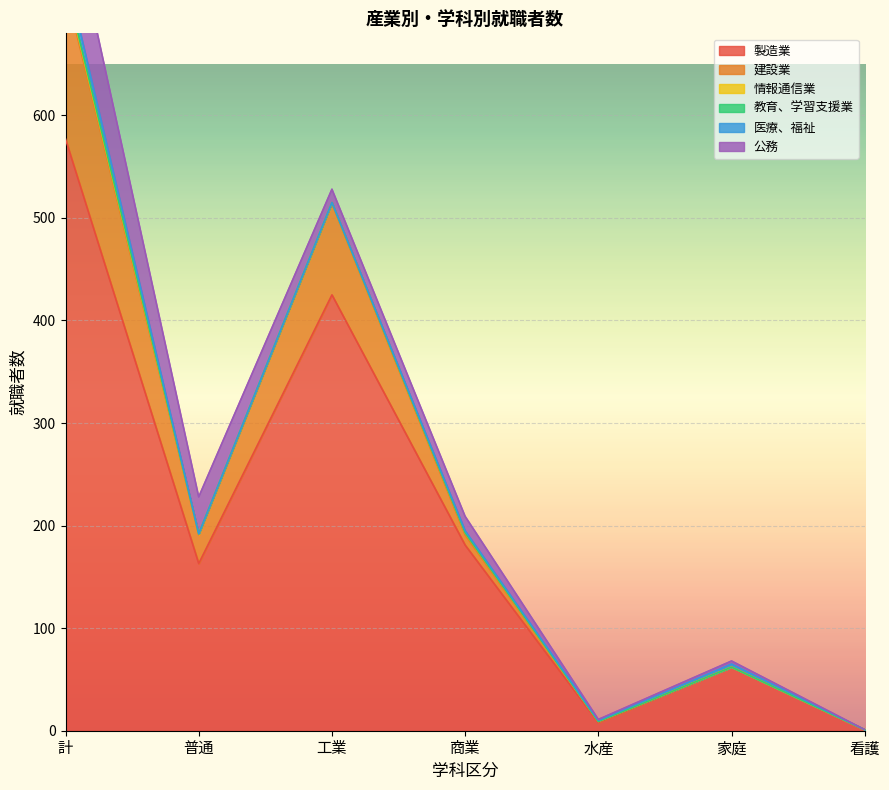

What is the total value across all series at 水産?

11